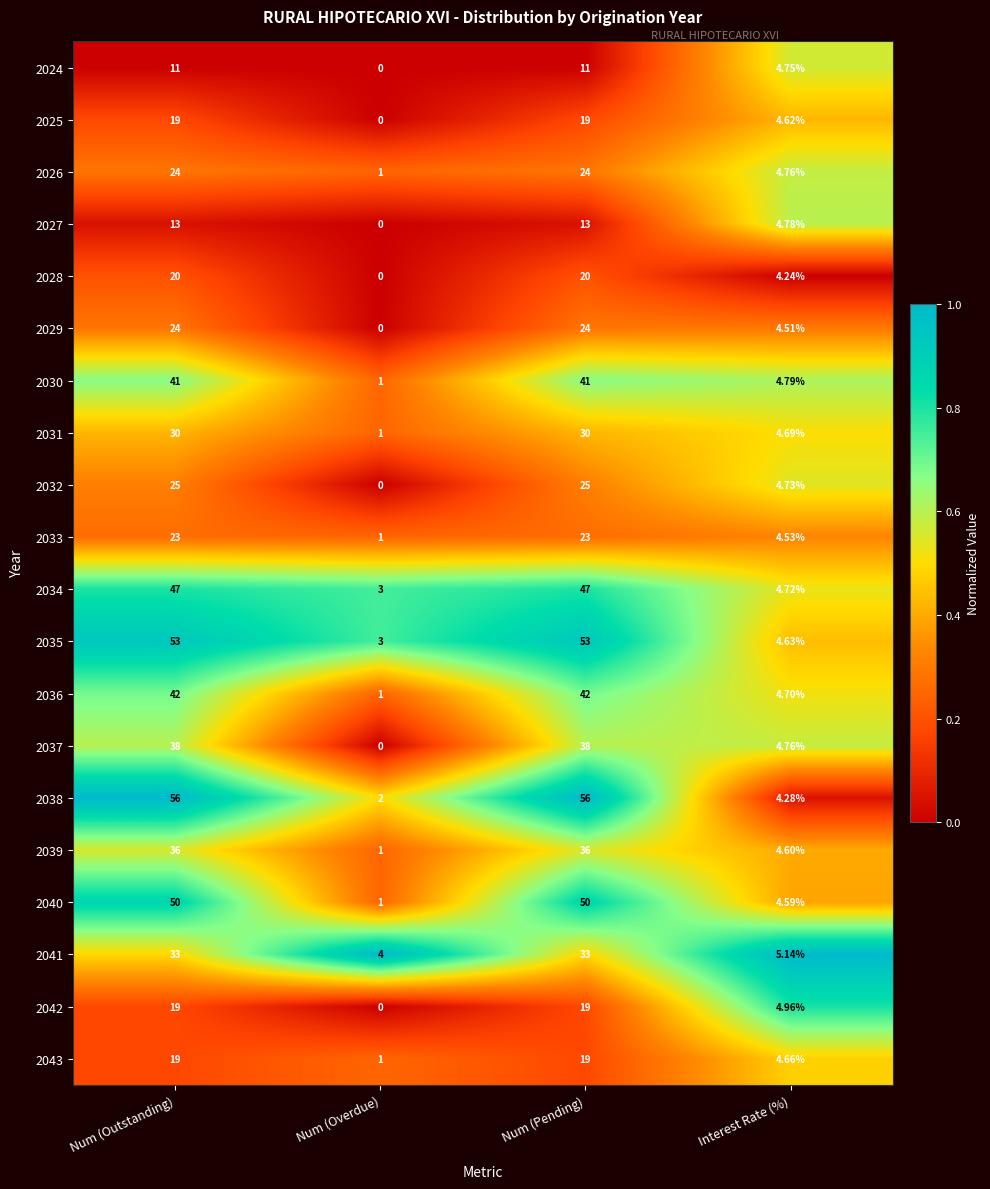

Is the value of 2038 at Num (Pending) greater than the value of 2030 at Interest Rate (%)?

Yes